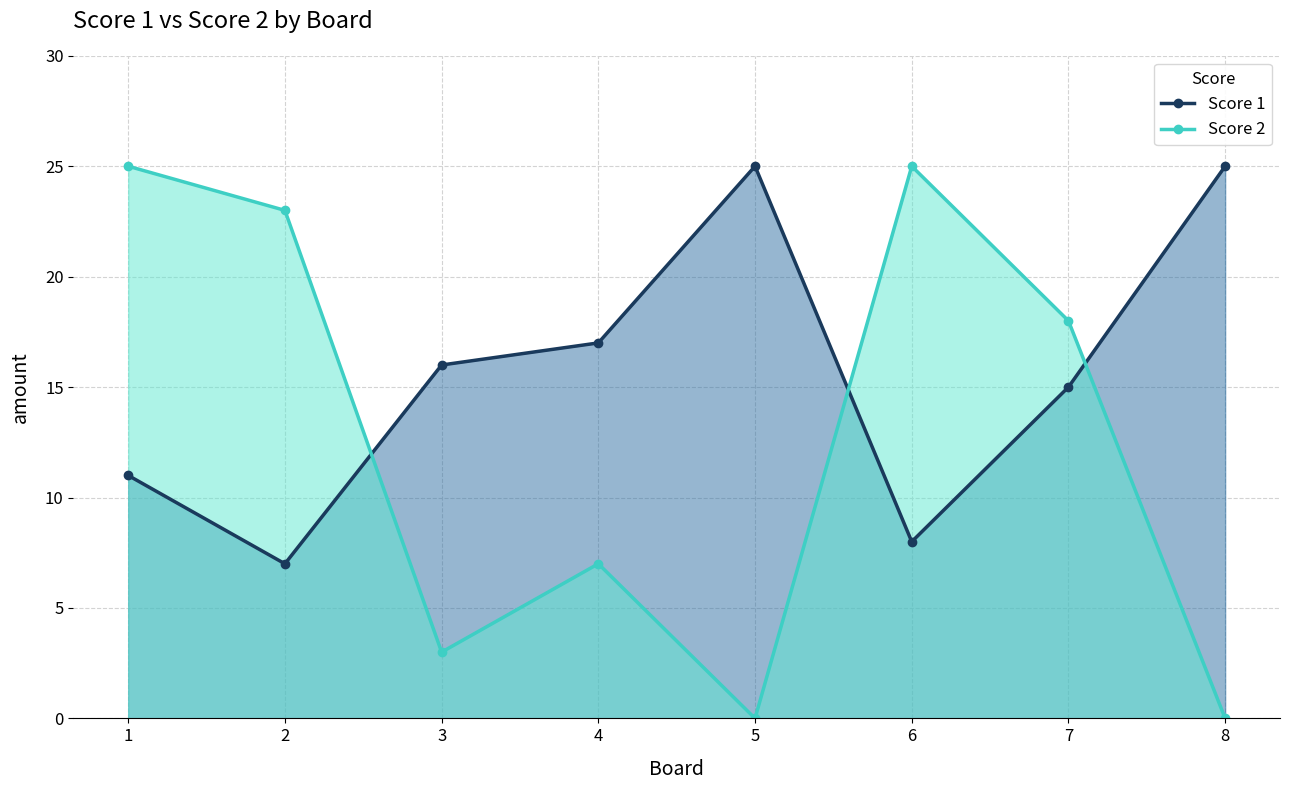

Rank the series by their maximum value, from highest to lowest.

Score 1, Score 2